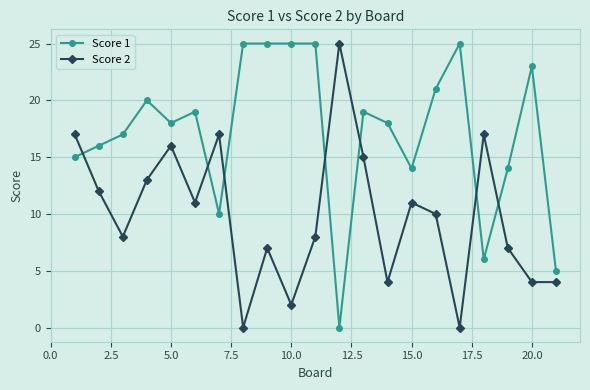

Rank the series by their average value, from lowest to highest.

Score 2, Score 1